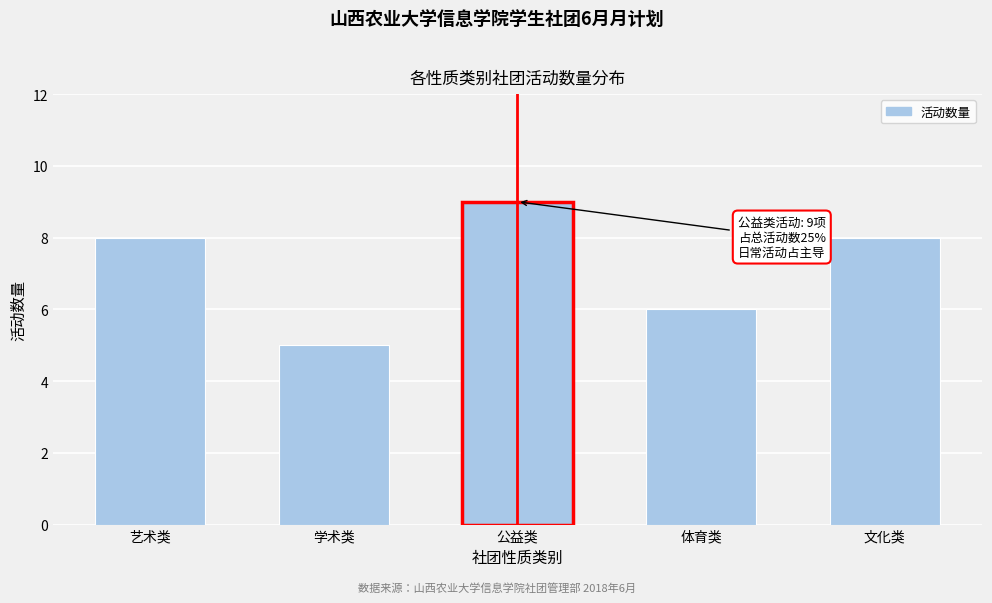

Reading left to right, list all the values displayed in this chart.

艺术类=8	学术类=5	公益类=9	体育类=6	文化类=8